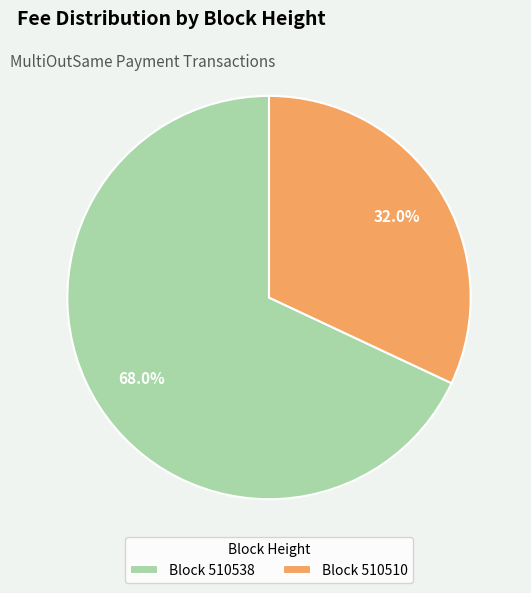

What is the ratio of the value at Block 510510 to the value at Block 510538?

0.5